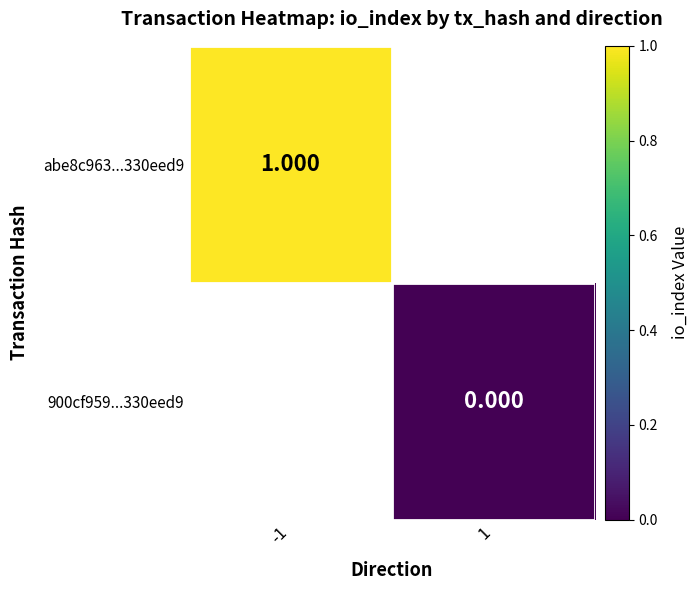

How many categories are shown in the chart?

2